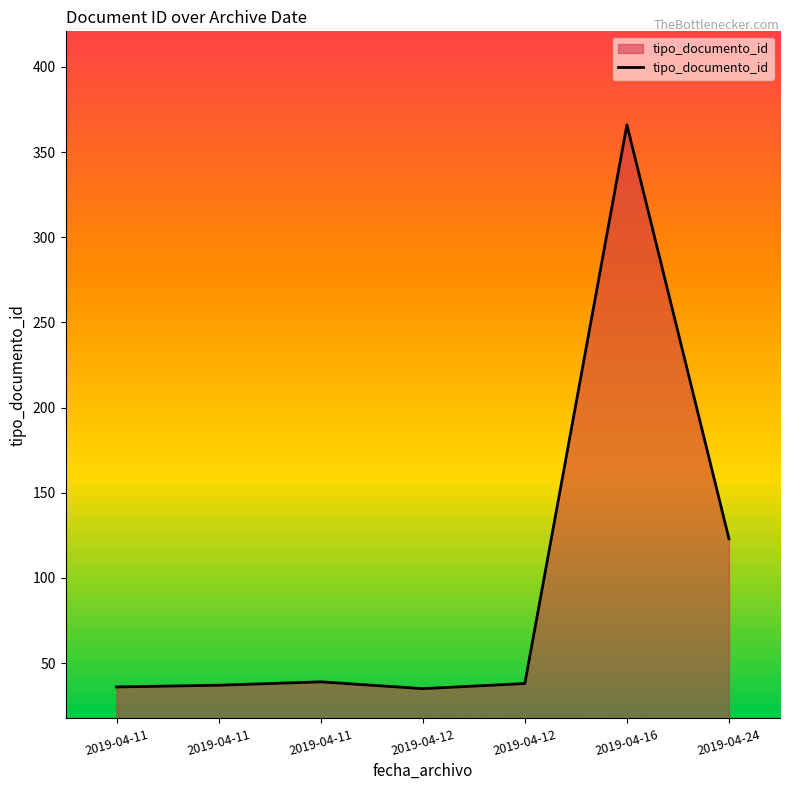

How many distinct data groups are displayed?

1